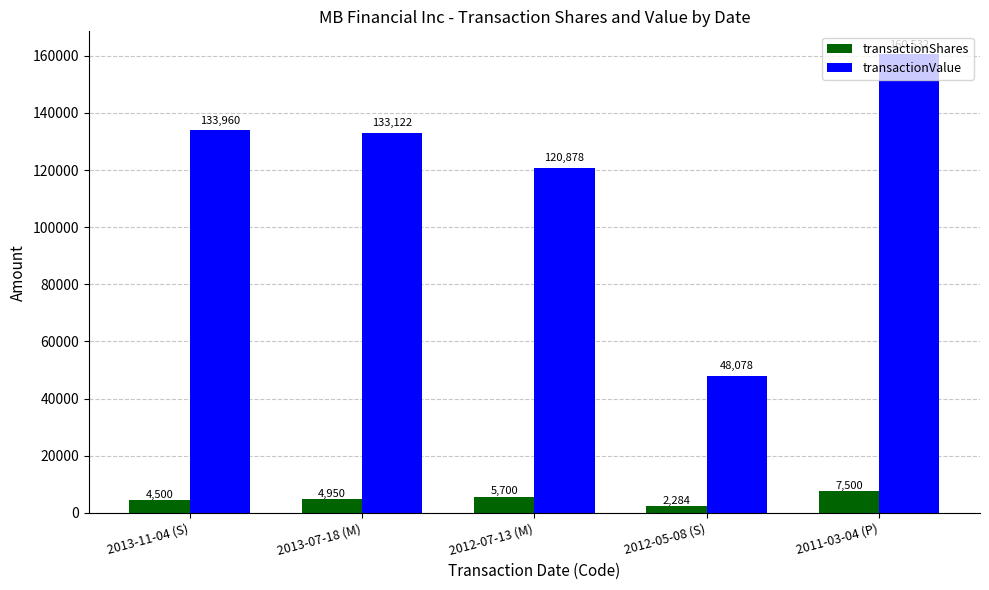

Which series has the largest total across all categories?

transactionValue